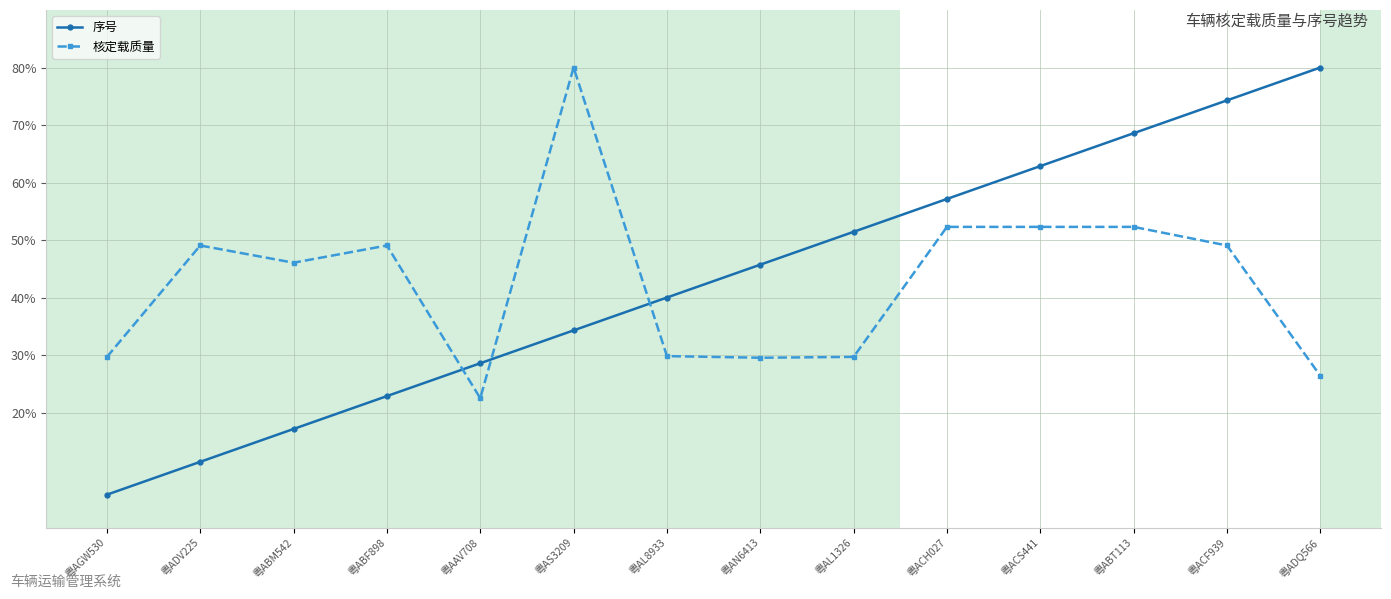

At which label does 序号 first exceed 45?

粤AN6413